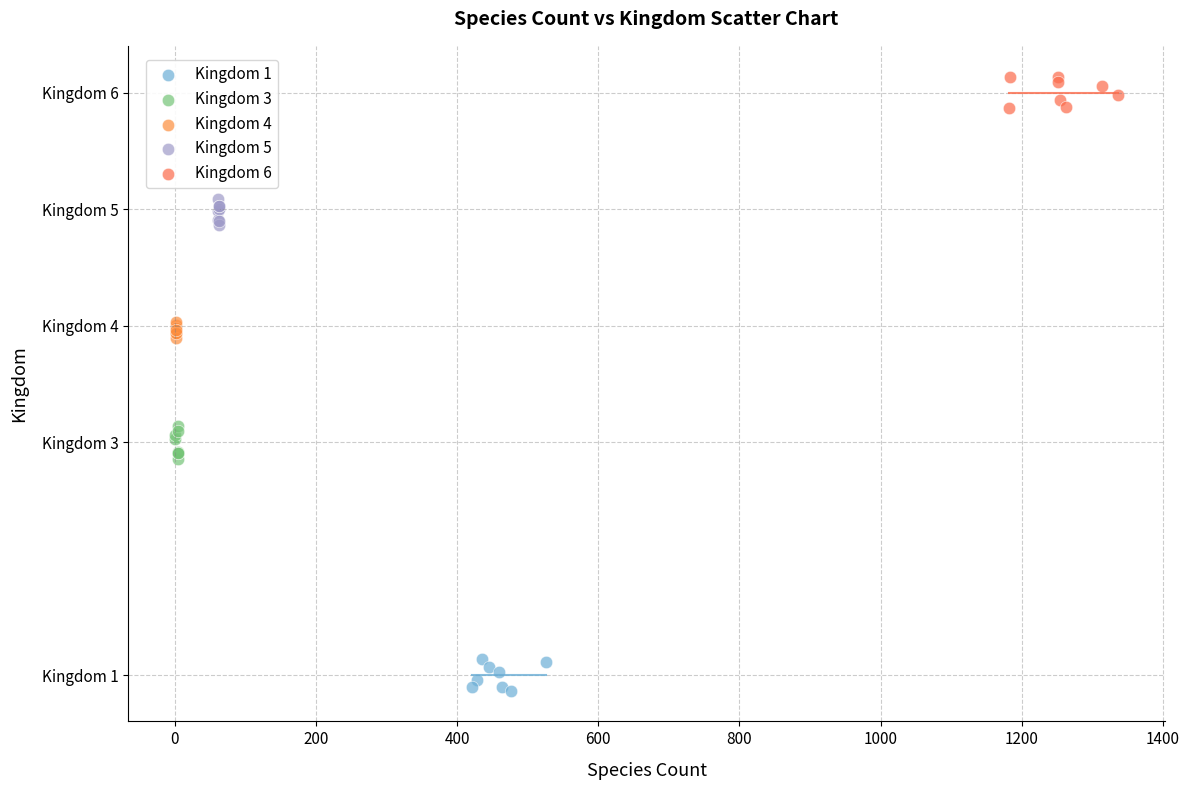

What are all the series names shown in the legend?

Kingdom 1, Kingdom 3, Kingdom 4, Kingdom 5, Kingdom 6